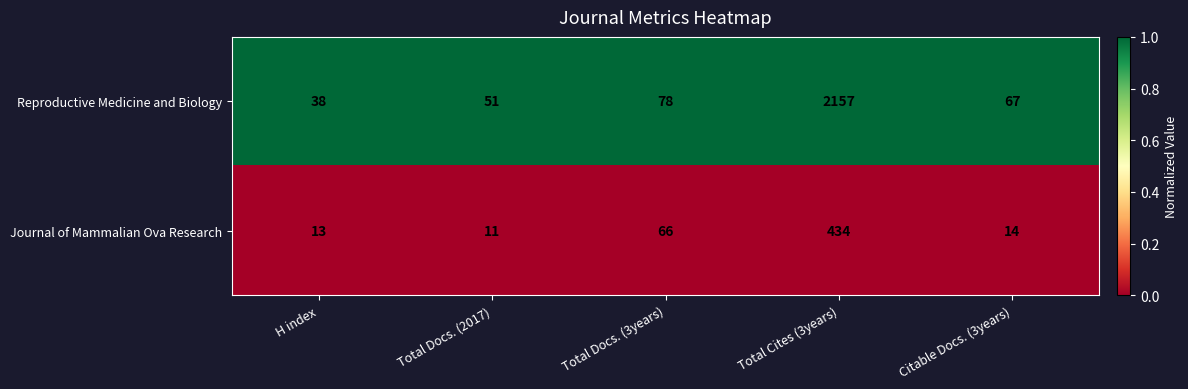

Reading left to right, list all the values displayed in this chart.

Reproductive Medicine and Biology: H index=38	Total Docs. (2017)=51	Total Docs. (3years)=78	Total Cites (3years)=2157	Citable Docs. (3years)=67
Journal of Mammalian Ova Research: H index=13	Total Docs. (2017)=11	Total Docs. (3years)=66	Total Cites (3years)=434	Citable Docs. (3years)=14